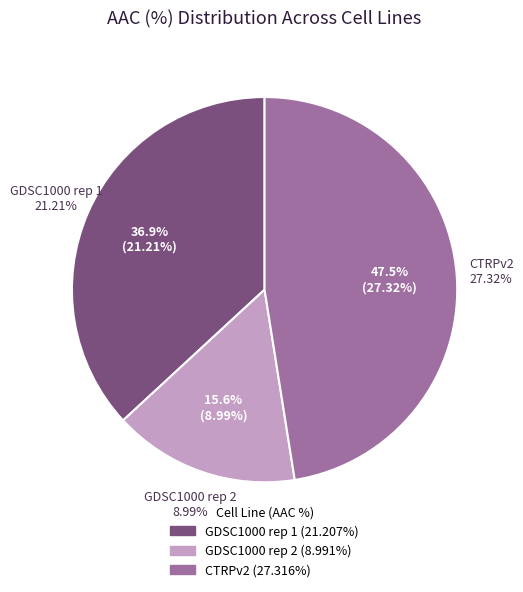

What percentage is the CTRPv2 slice, to the nearest percent?

47%